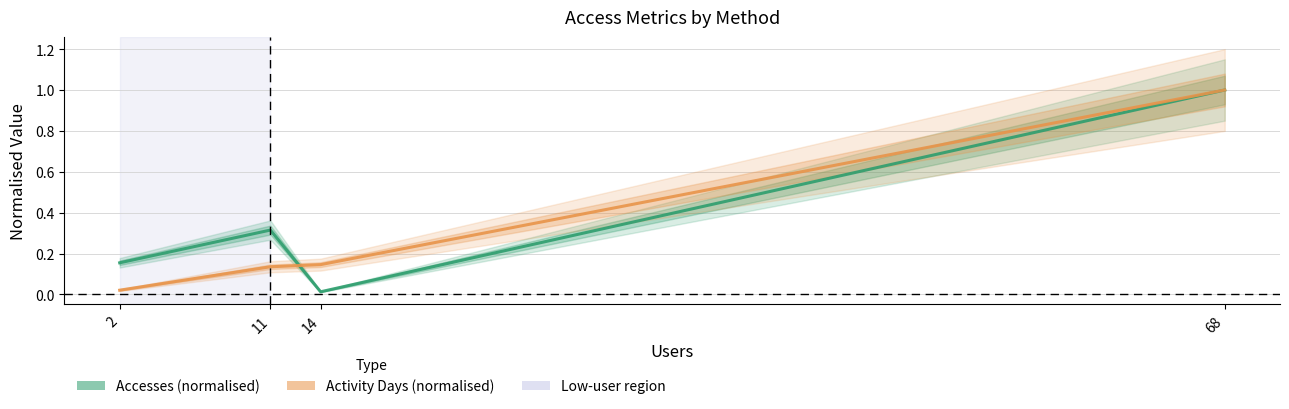

What is the maximum value for Accesses (normalised)?

1.0